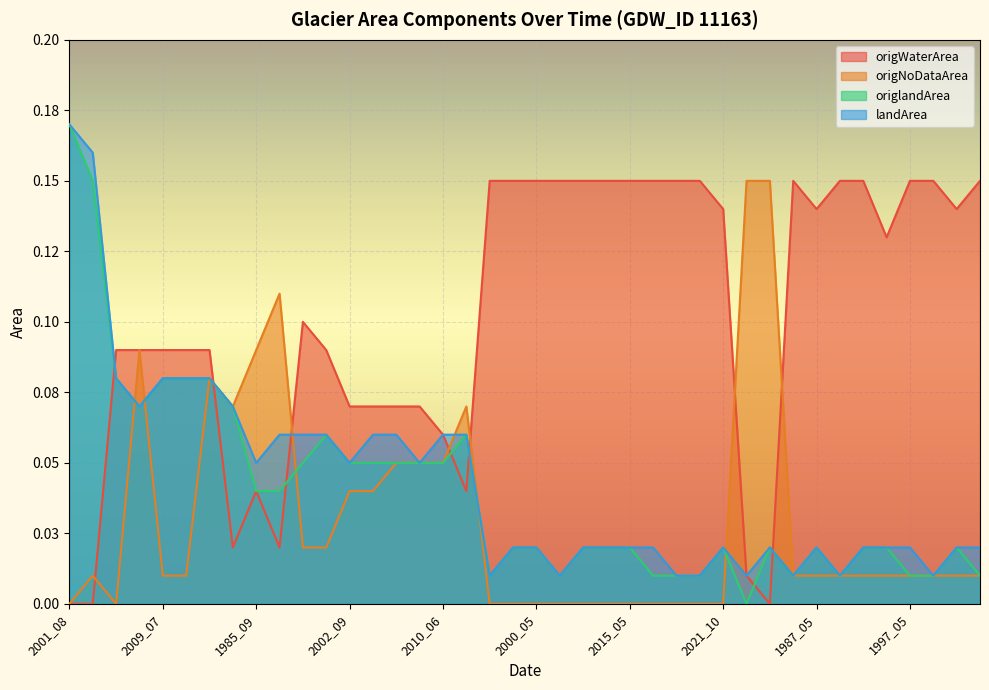

What is the total value across all series at 2018_06?

0.3